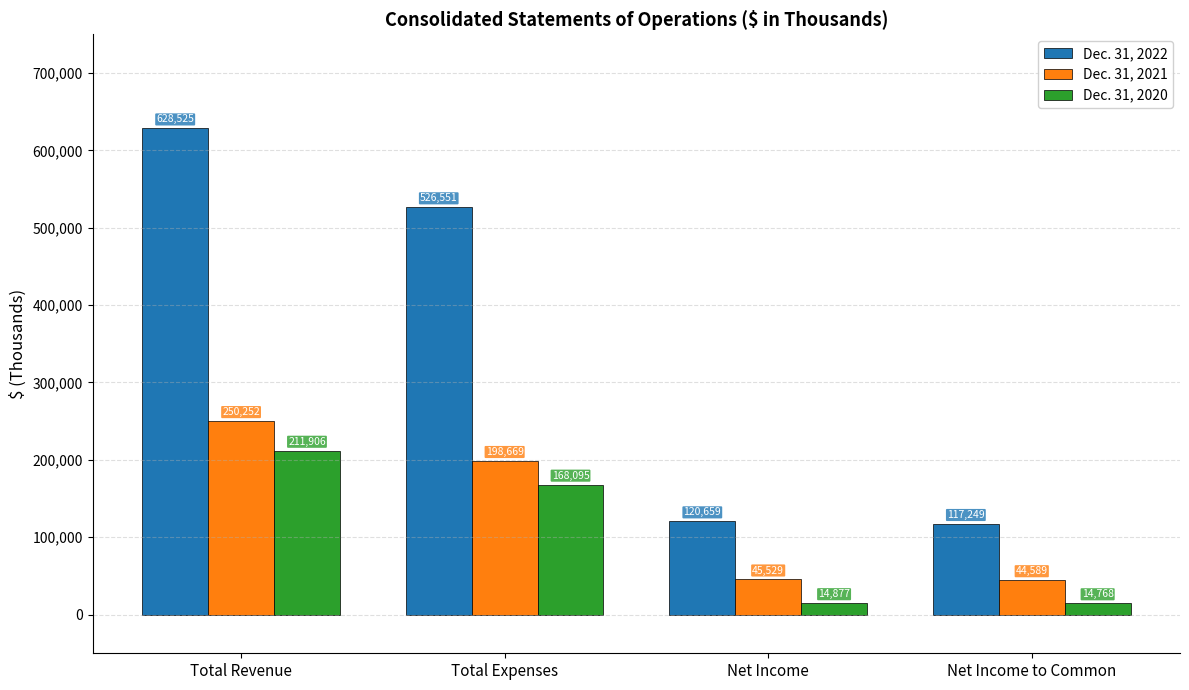

The Dec. 31, 2022 series shows 120659 at Net Income. True or false?

True